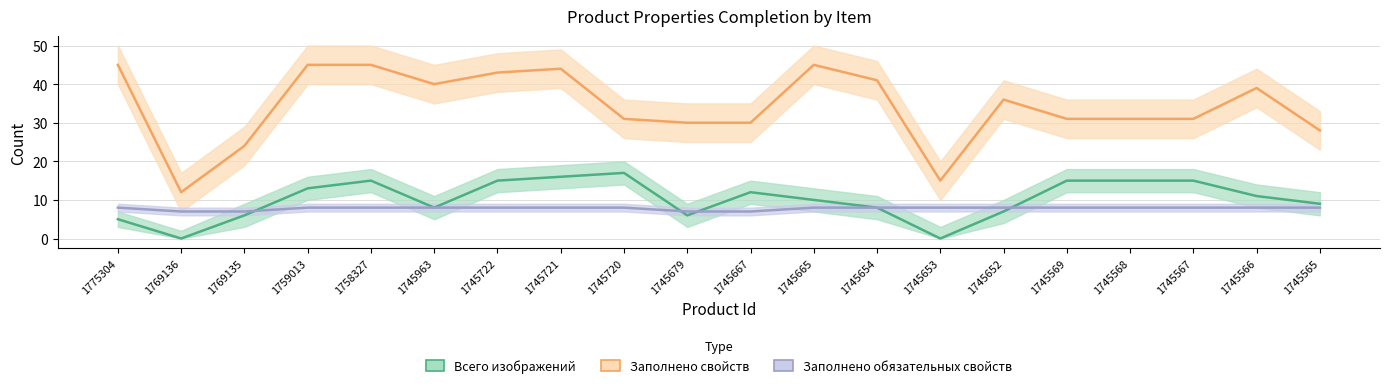

Which category has the highest value across all series?

1775304